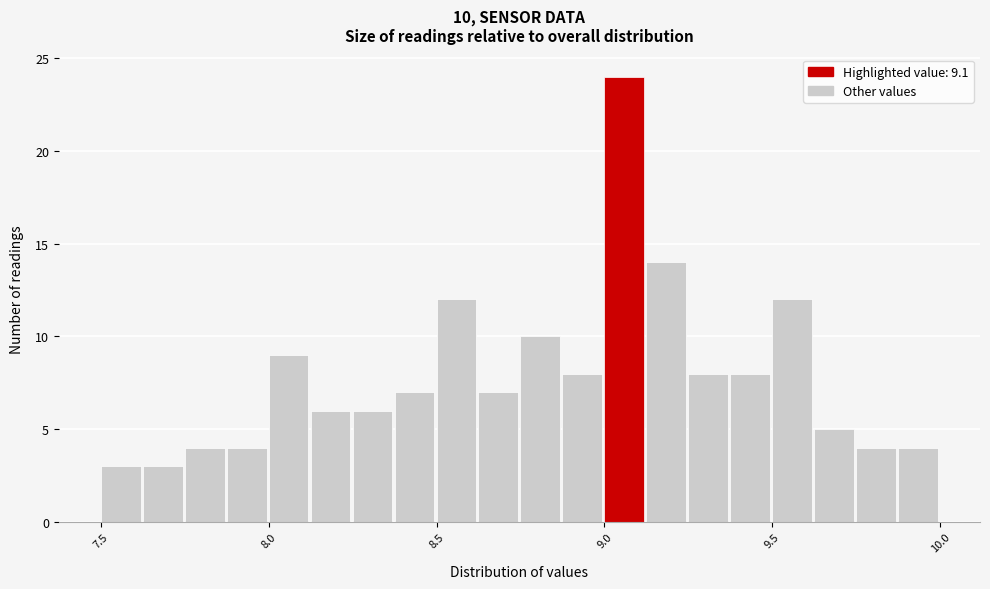

Around what value on the x-axis is the tallest bar? Give the approximate position of its centre, as read against the axis.

9.05